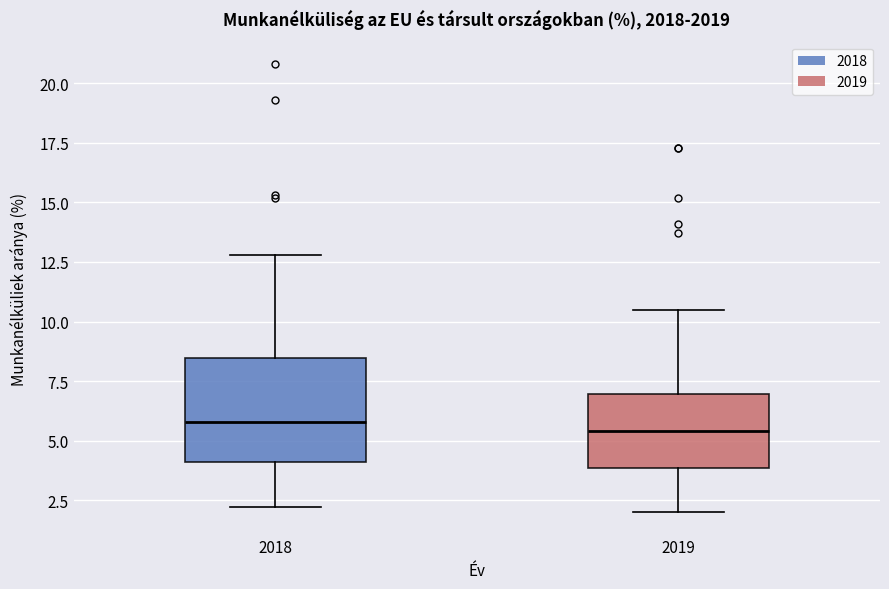

Reading left to right, read every box against the y-axis: the position of its median line, the range the box covers, and the ends of its whiskers. The values are not printed on the chart, so give them approximately, as read against the axis.

2018: median 6.0, box 4.0 to 8.5, whiskers 2.0 to 13.0
2019: median 5.5, box 4.0 to 7.0, whiskers 2.0 to 10.5